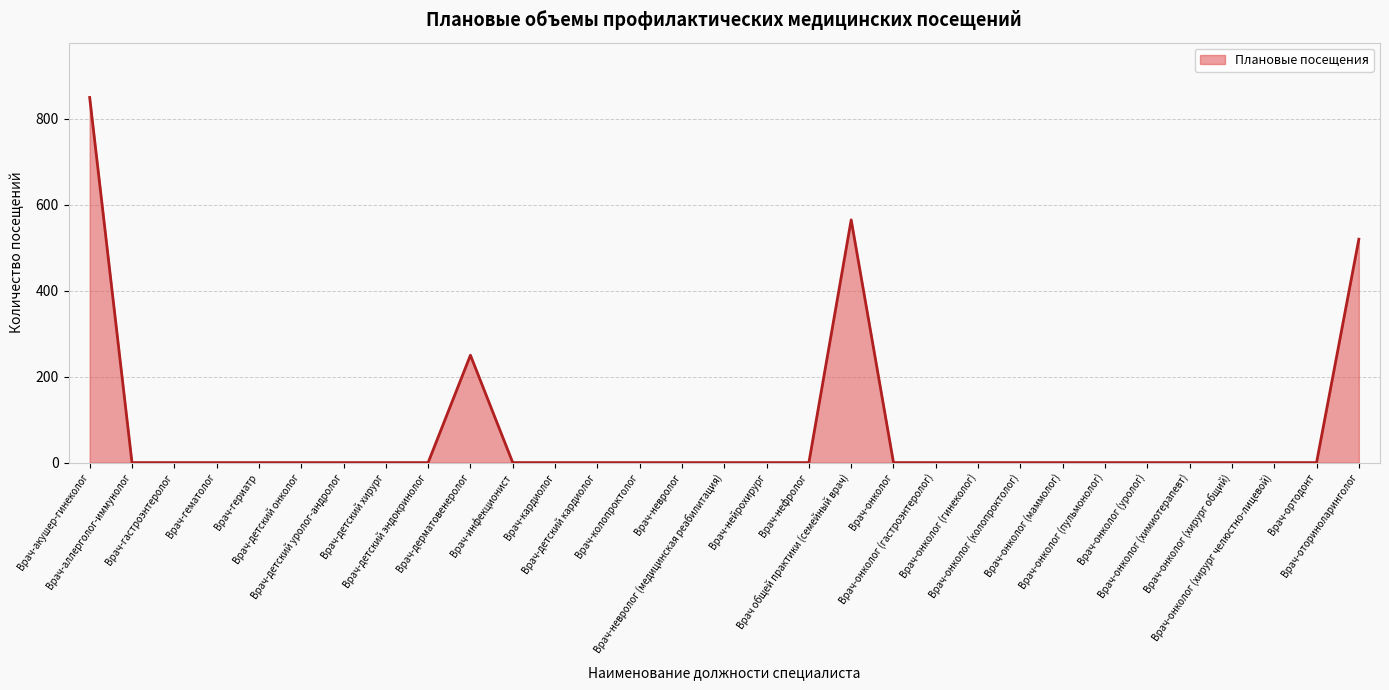

Reading right to left, what are all the values shown in this chart?

520	0	0	0	0	0	0	0	0	0	0	0	565	0	0	0	0	0	0	0	0	250	0	0	0	0	0	0	0	0	850